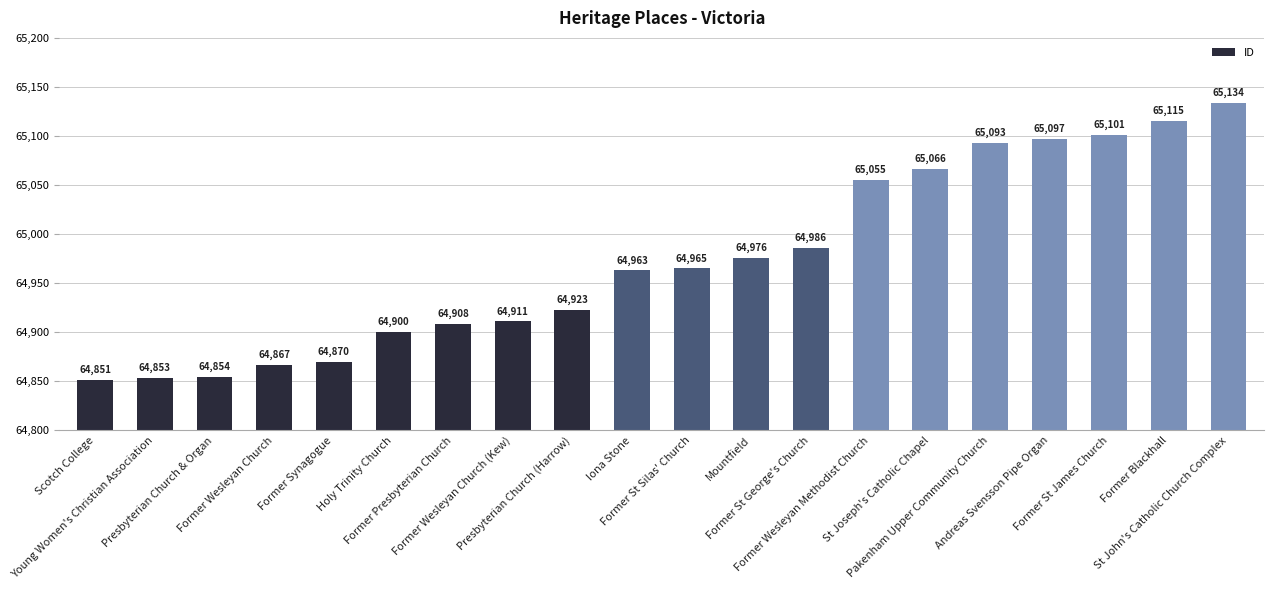

Reading right to left, transcribe all the data shown in this chart.

St John's Catholic Church Complex=65134	Former Blackhall=65115	Former St James Church=65101	Andreas Svensson Pipe Organ=65097	Pakenham Upper Community Church=65093	St Joseph's Catholic Chapel=65066	Former Wesleyan Methodist Church=65055	Former St George's Church=64986	Mountfield=64976	Former St Silas' Church=64965	Iona Stone=64963	Presbyterian Church (Harrow)=64923	Former Wesleyan Church (Kew)=64911	Former Presbyterian Church=64908	Holy Trinity Church=64900	Former Synagogue=64870	Former Wesleyan Church=64867	Presbyterian Church & Organ=64854	Young Women's Christian Association=64853	Scotch College=64851